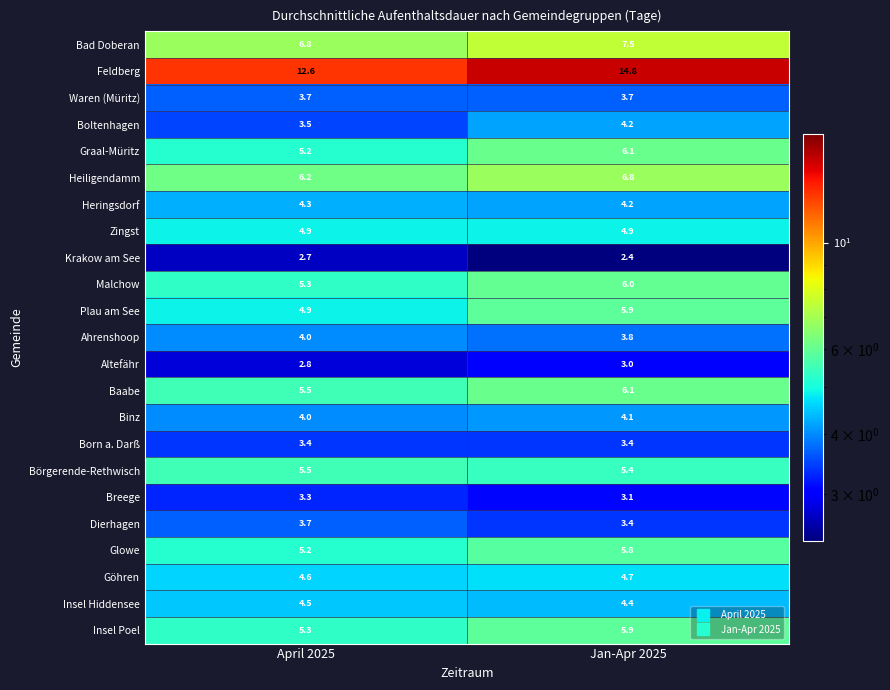

What is the greatest value displayed?

14.8